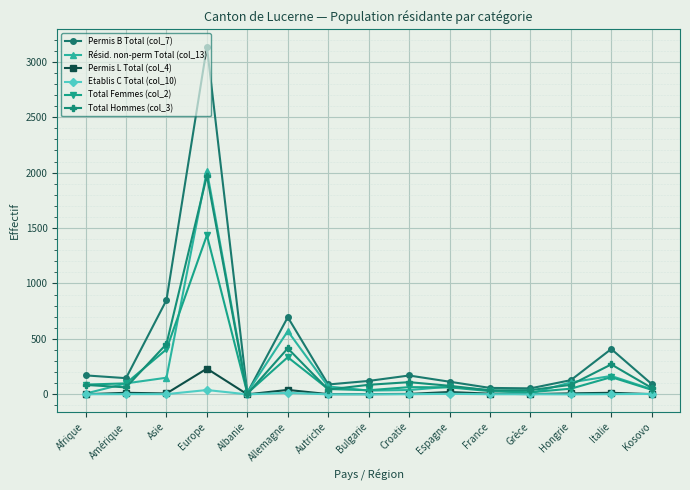

What is the label of the 4th point from the right?

Grèce